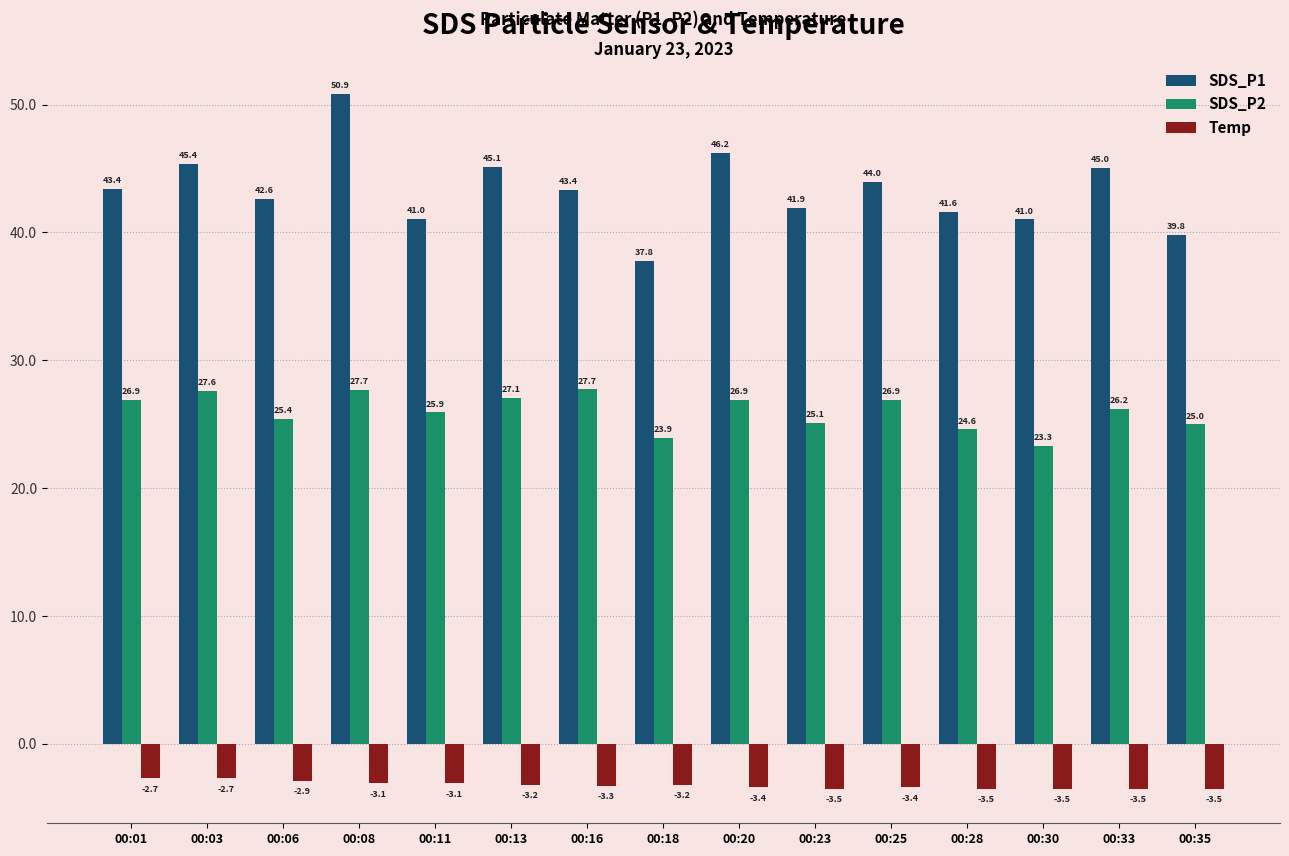

Rank the series at 00:06 from highest to lowest value.

SDS_P1, SDS_P2, Temp